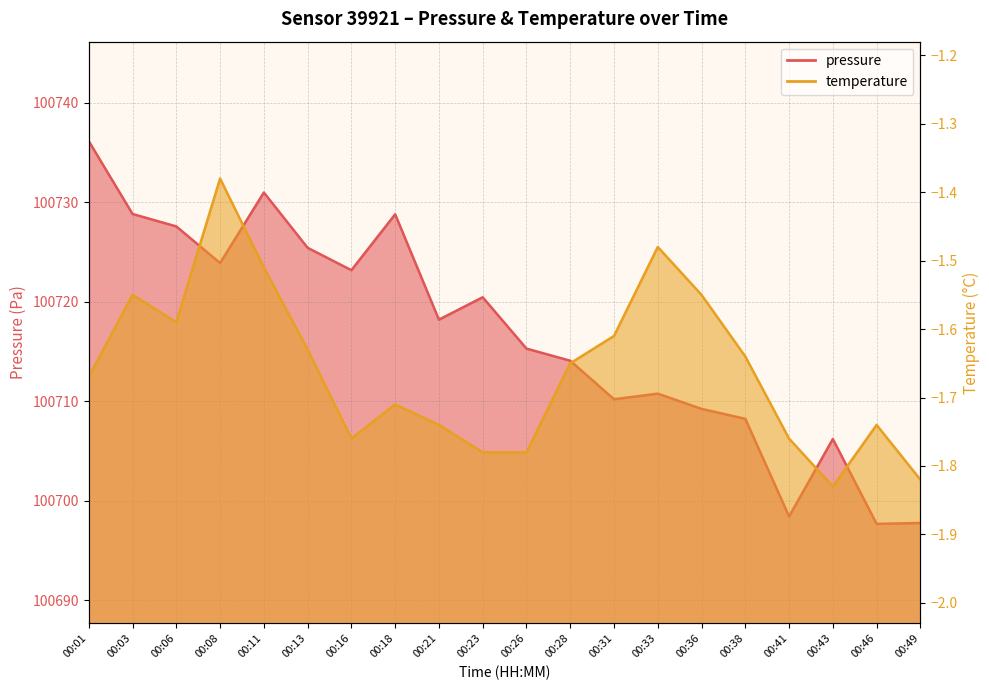

How many data points in pressure are less than 100718?

10